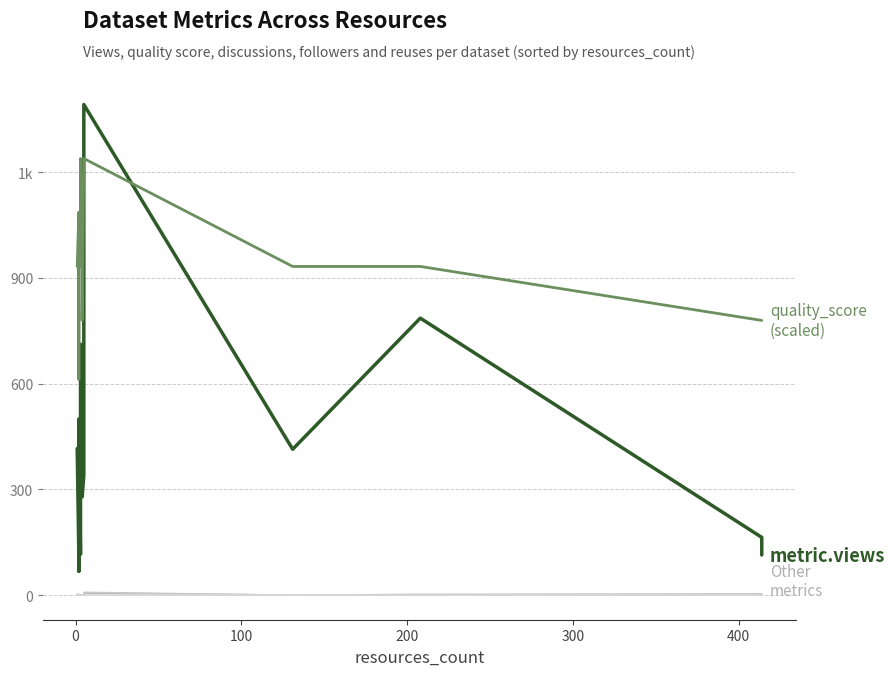

What is the spread (max minus min) of values at 0?

1085.8